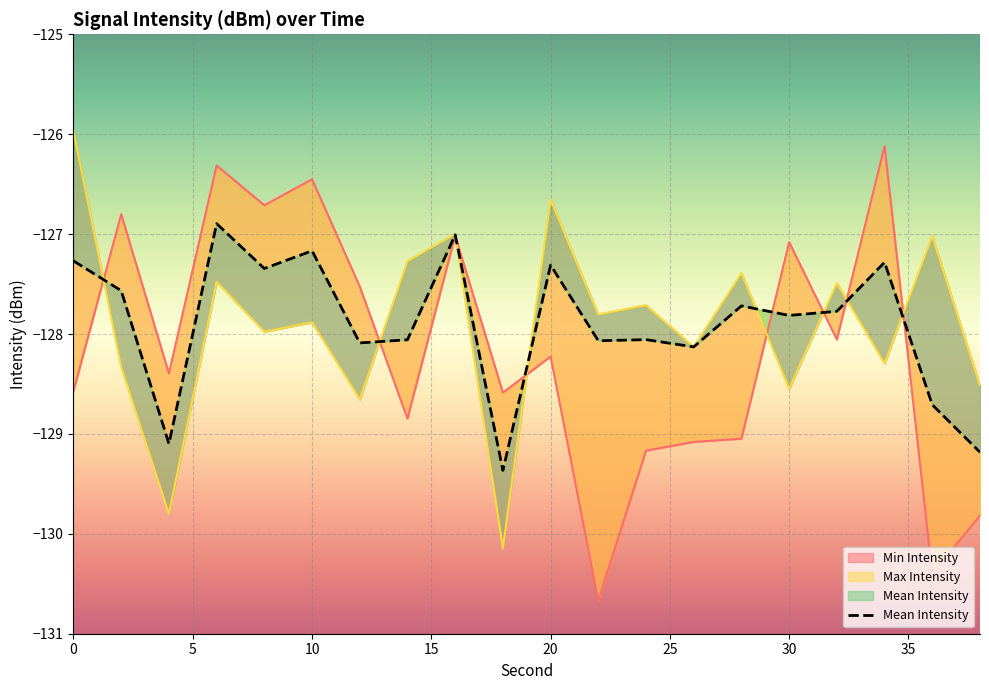

Which series ends up on top after the final intersection of Min Intensity and Max Intensity?

Max Intensity